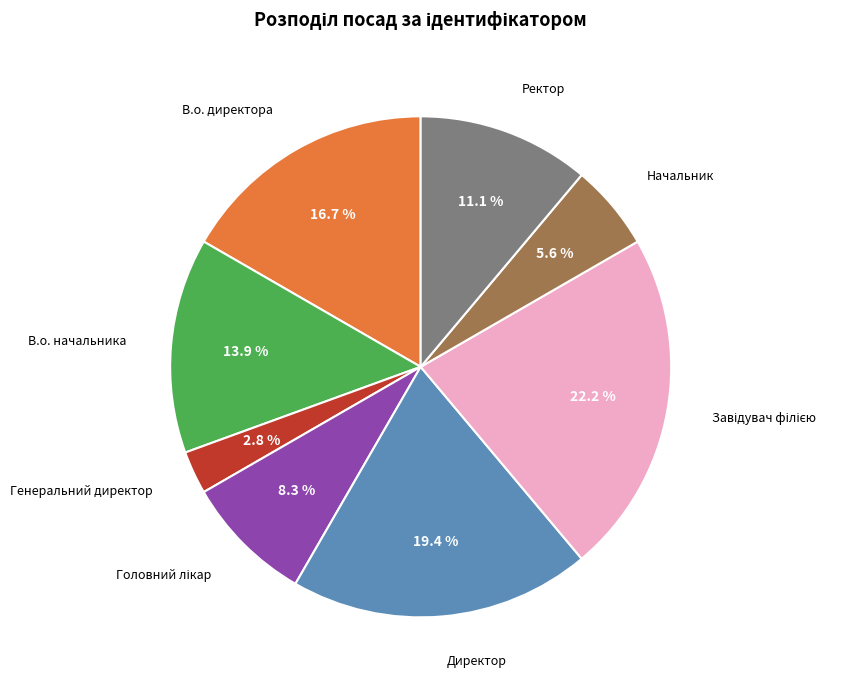

To the nearest percent, what is the combined percentage of Директор and В.о. начальника?

33%